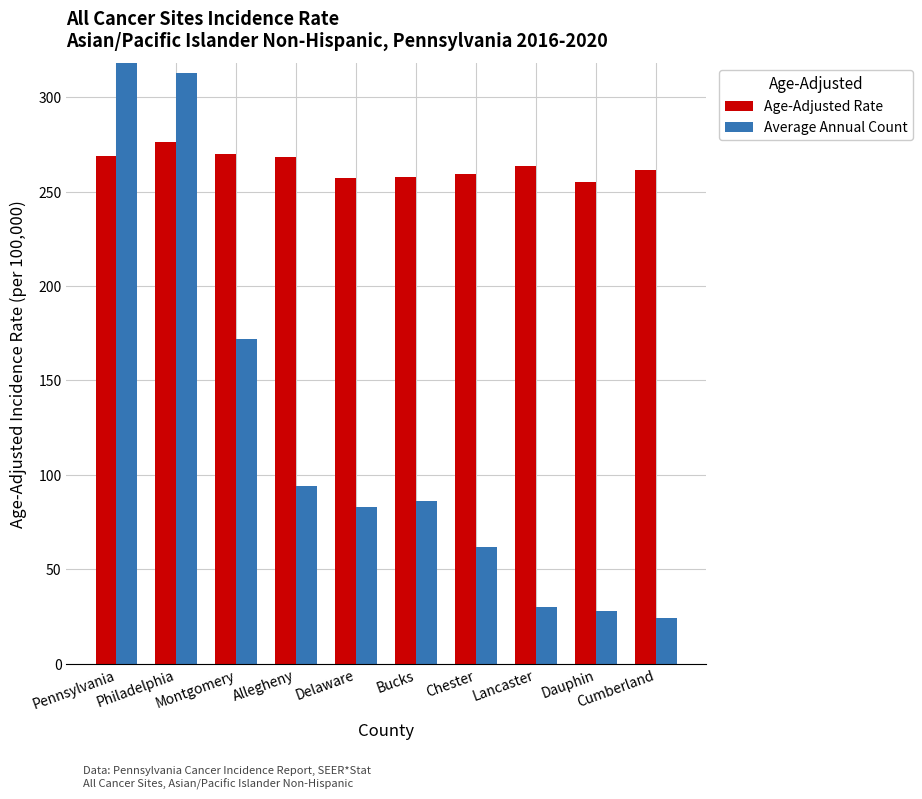

How many series are shown in this chart?

2